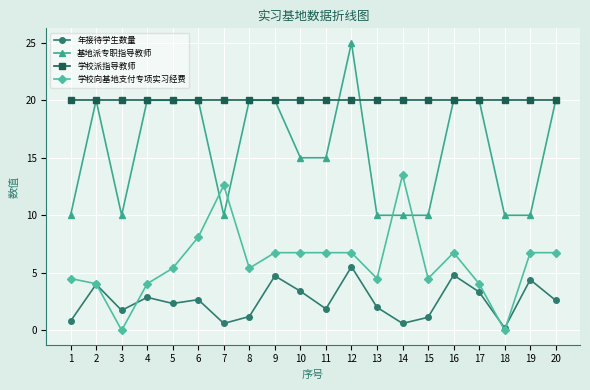

List the series in order of their overall mean, lowest first.

年接待学生数量, 学校向基地支付专项实习经费, 基地派专职指导教师, 学校派指导教师